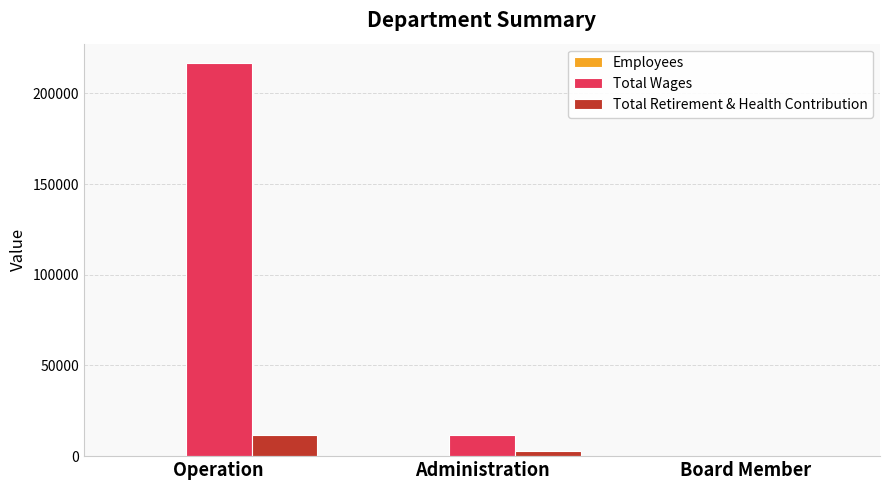

At which category is the sum across all series the highest?

Operation